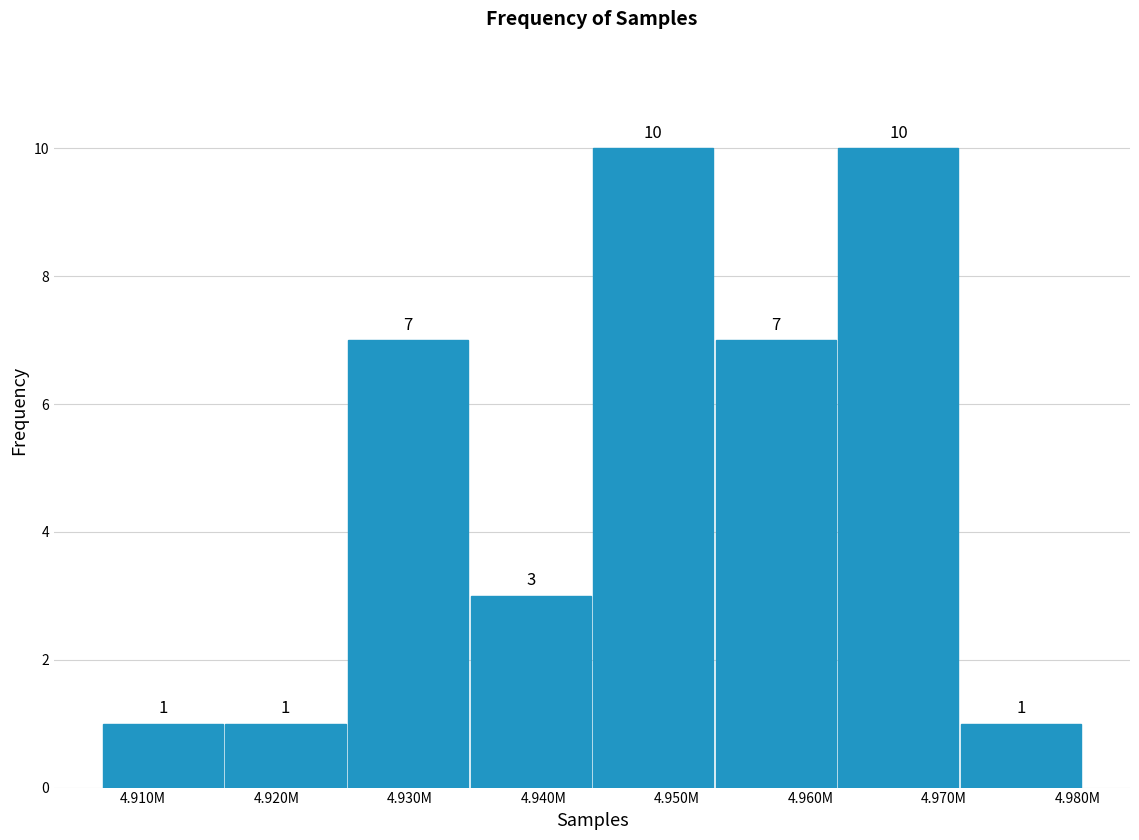

Reading right to left, what are all the values shown in this chart?

1	10	7	10	3	7	1	1